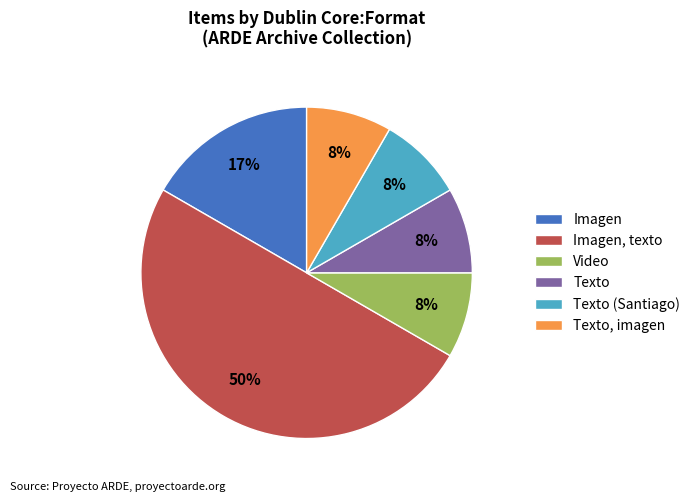

To the nearest percent, what percentage of the pie is Texto (Santiago)?

8%